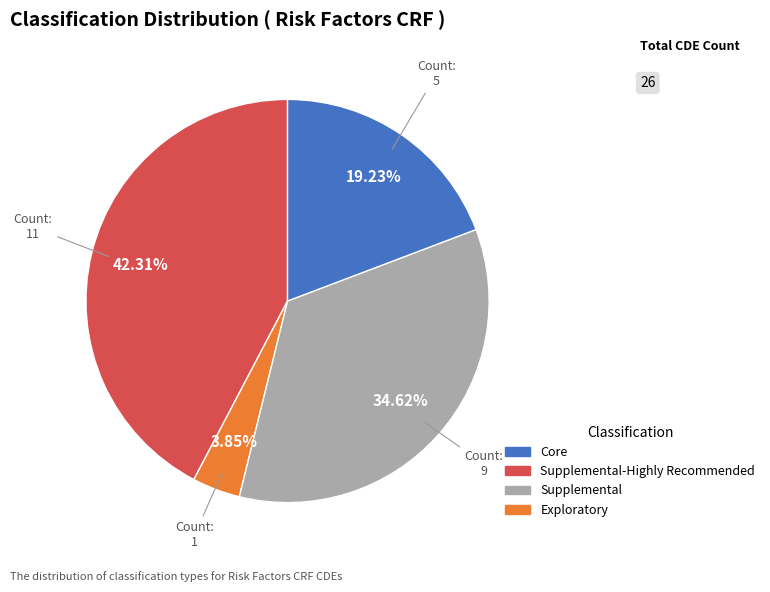

Does any single category account for the majority?

No